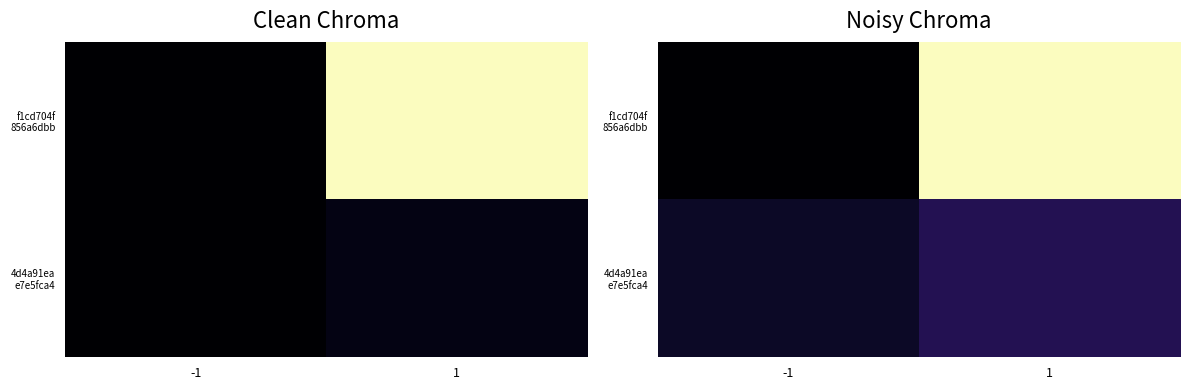

True or false: f1cd704f 856a6dbb has a value of 149.0 at 1.

False